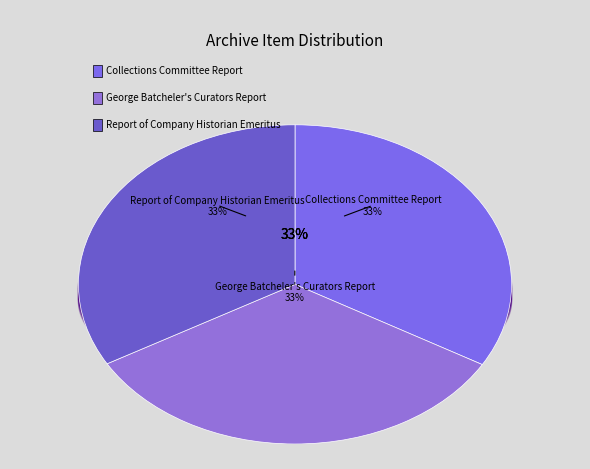

Does any single category account for the majority?

No